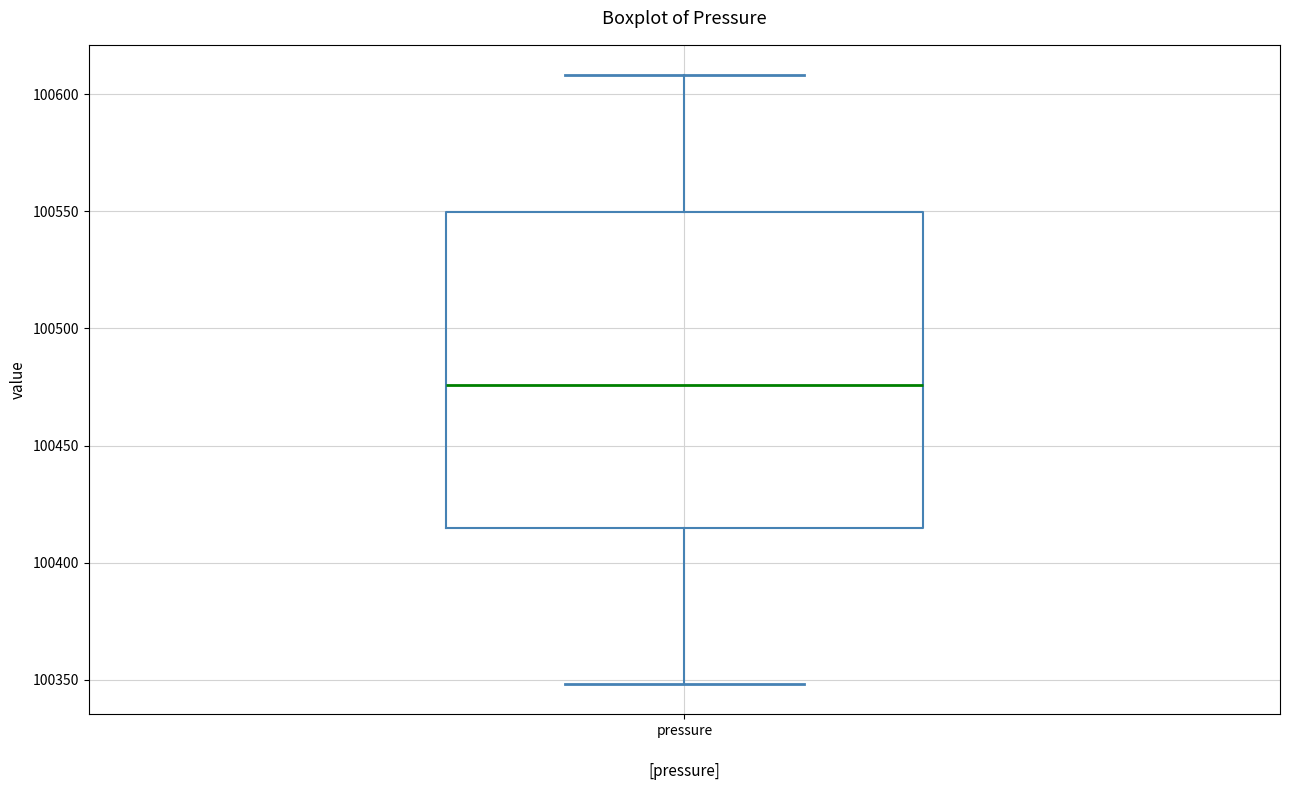

Read this box plot against the y-axis: the position of the median line, the range covered by the box, and the ends of both whiskers. The values are not printed on the chart, so give them approximately, as read against the axis.

median 100475, box 100415 to 100550, whiskers 100350 to 100610